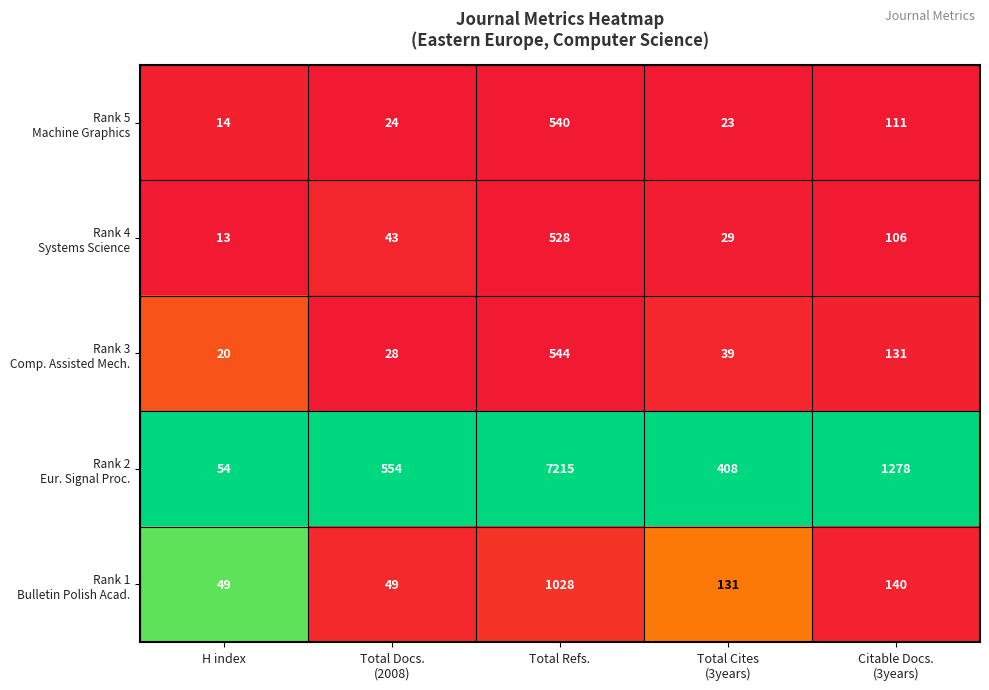

How many distinct data groups are displayed?

5